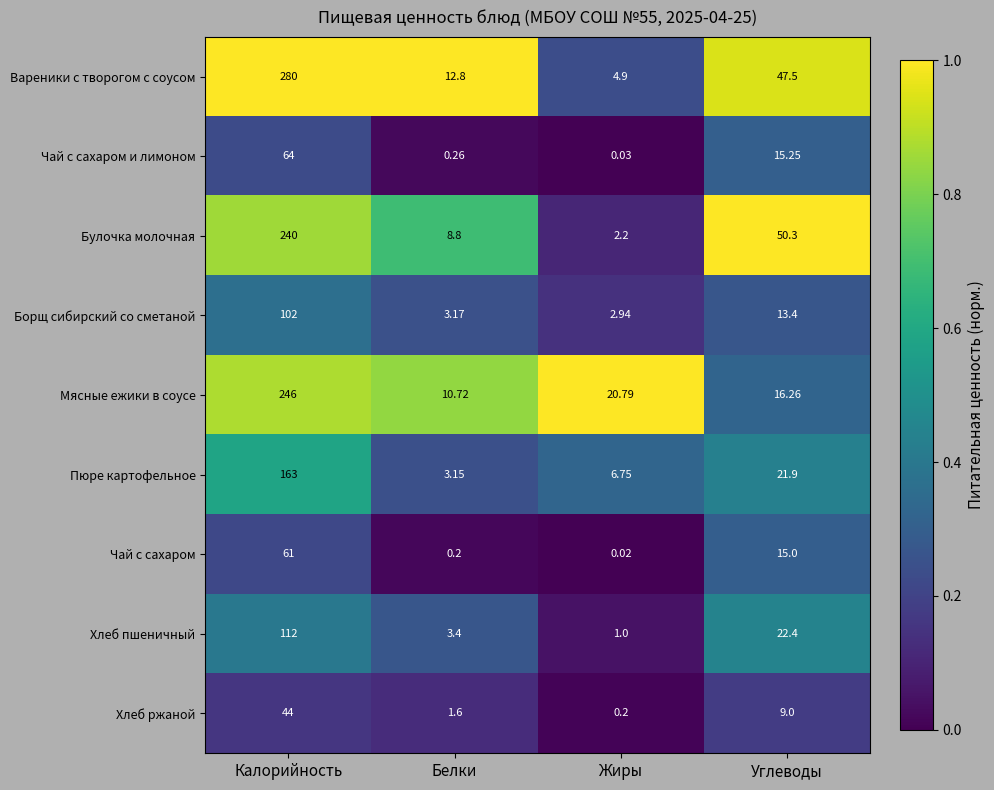

Which category has the lowest value across all series?

Жиры